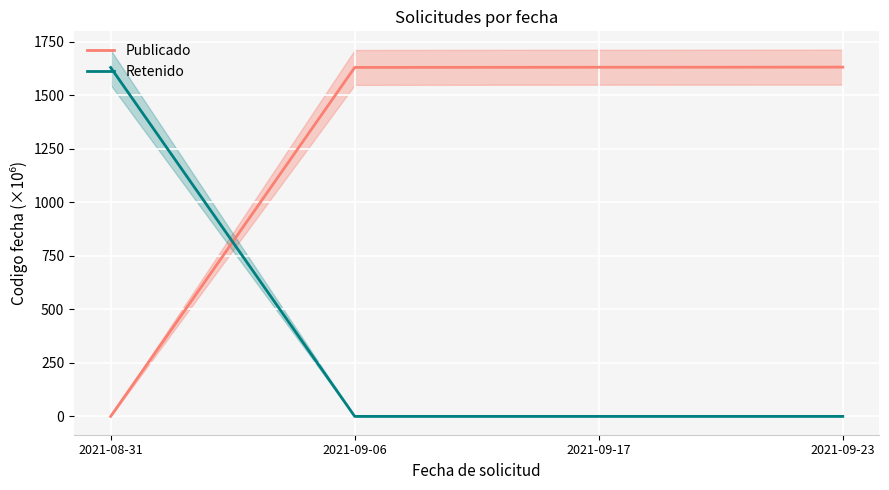

What is the label of the 3rd point from the left?

2021-09-17